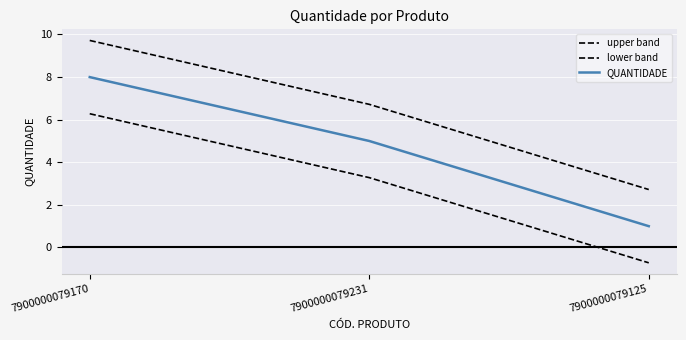

How many lines are shown in the chart?

3